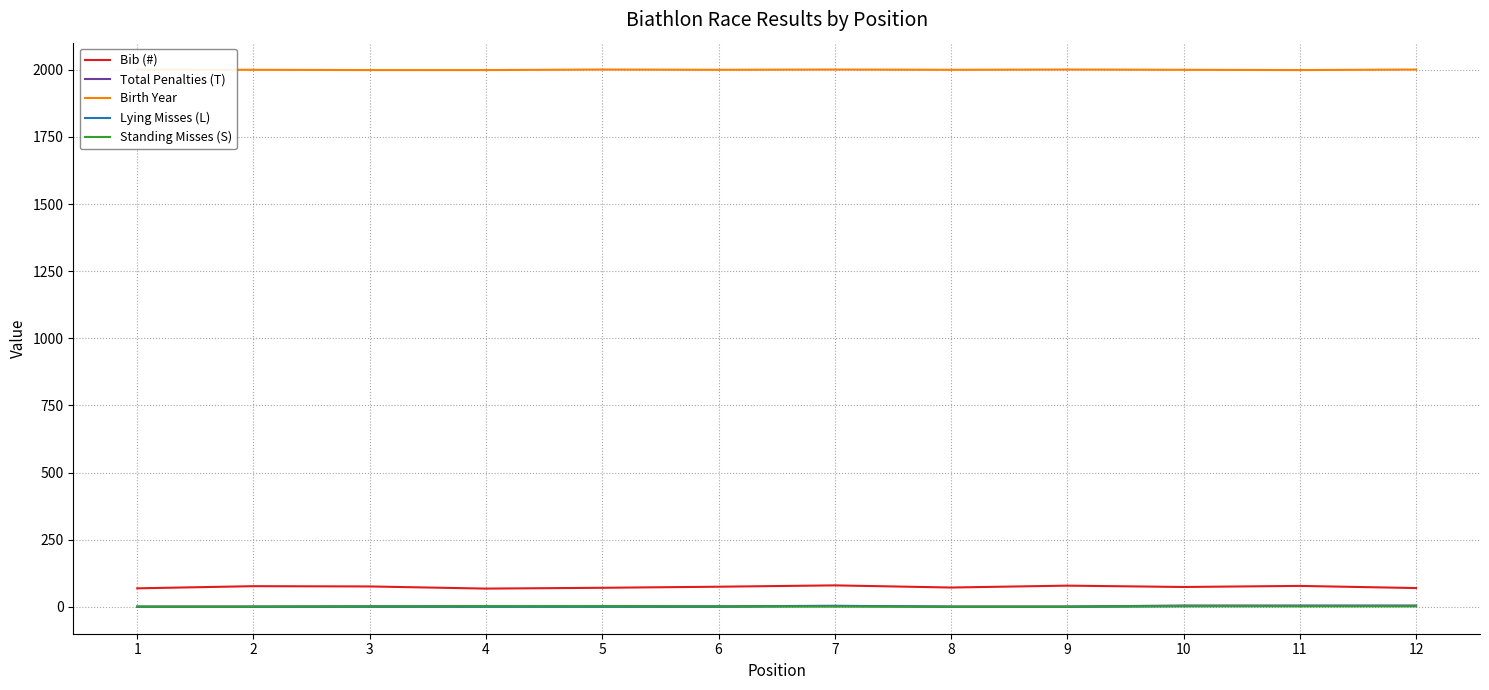

How many data points does each series have?

12